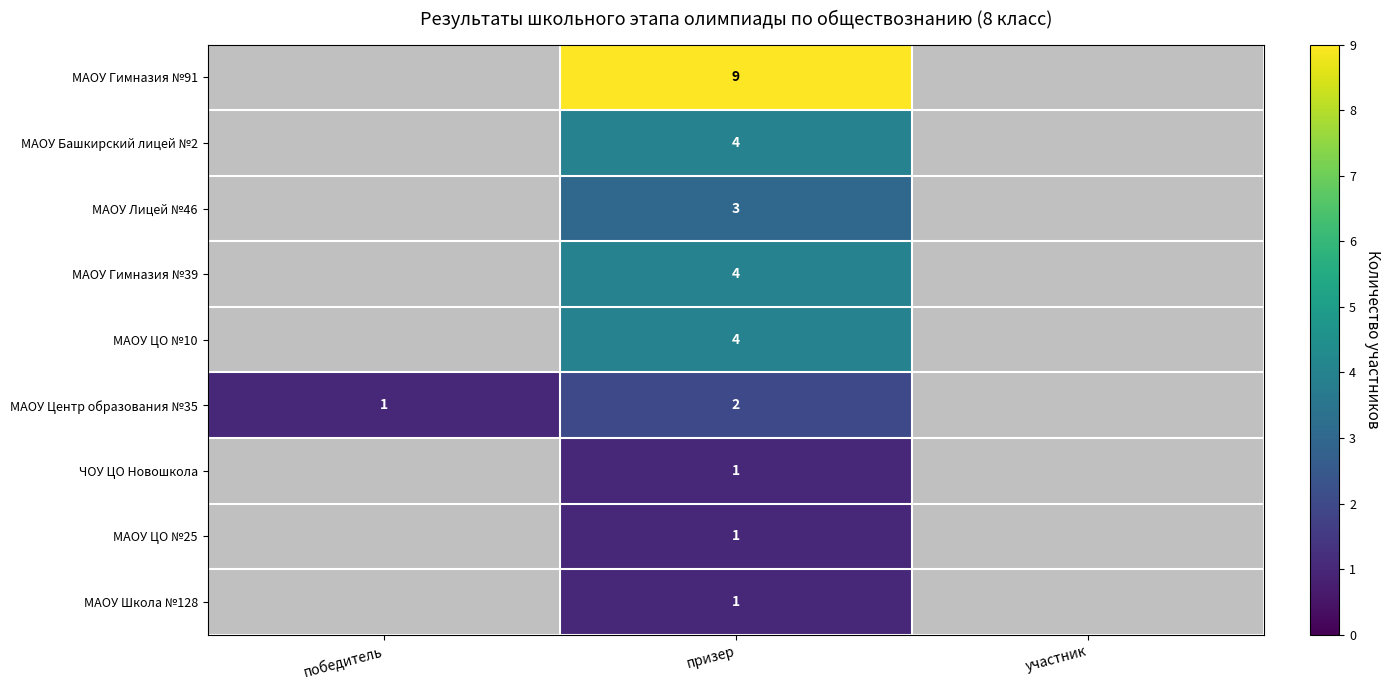

At which category is the sum across all series the highest?

призер